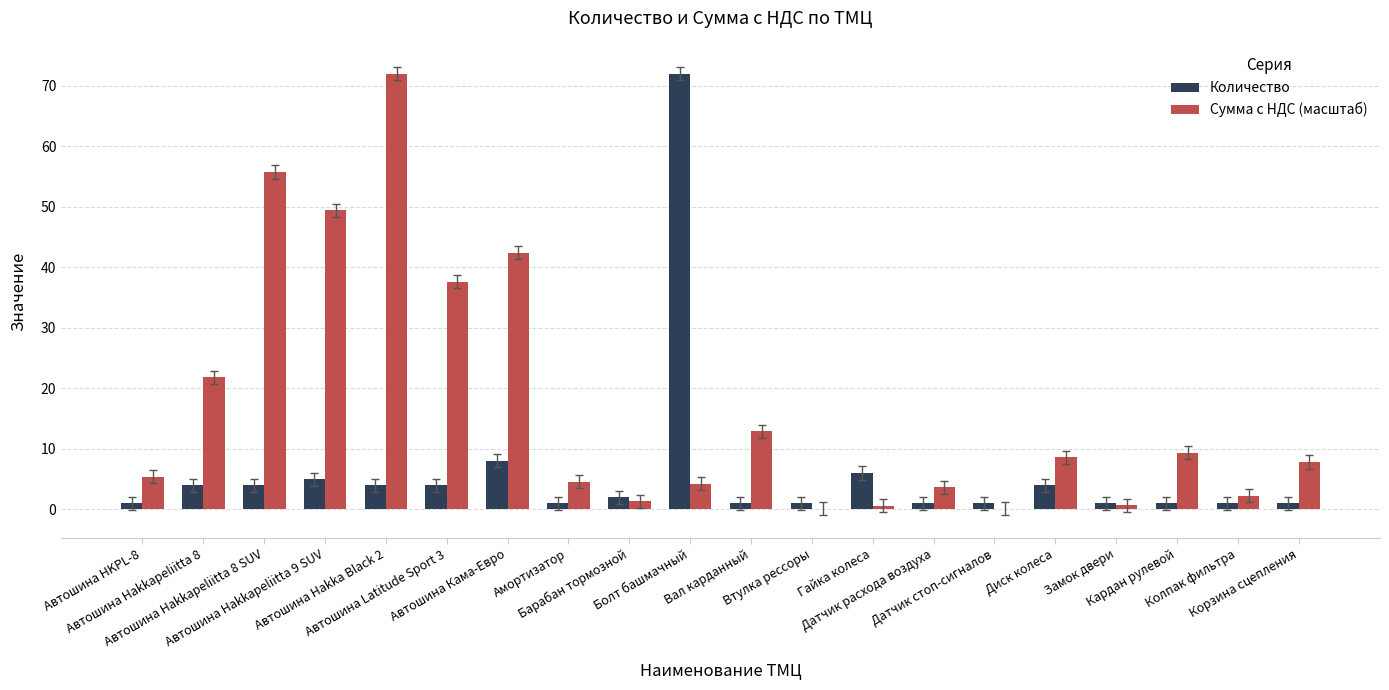

The value of Сумма с НДС (масштаб) at Корзина сцепления is 3.0. True or false?

False